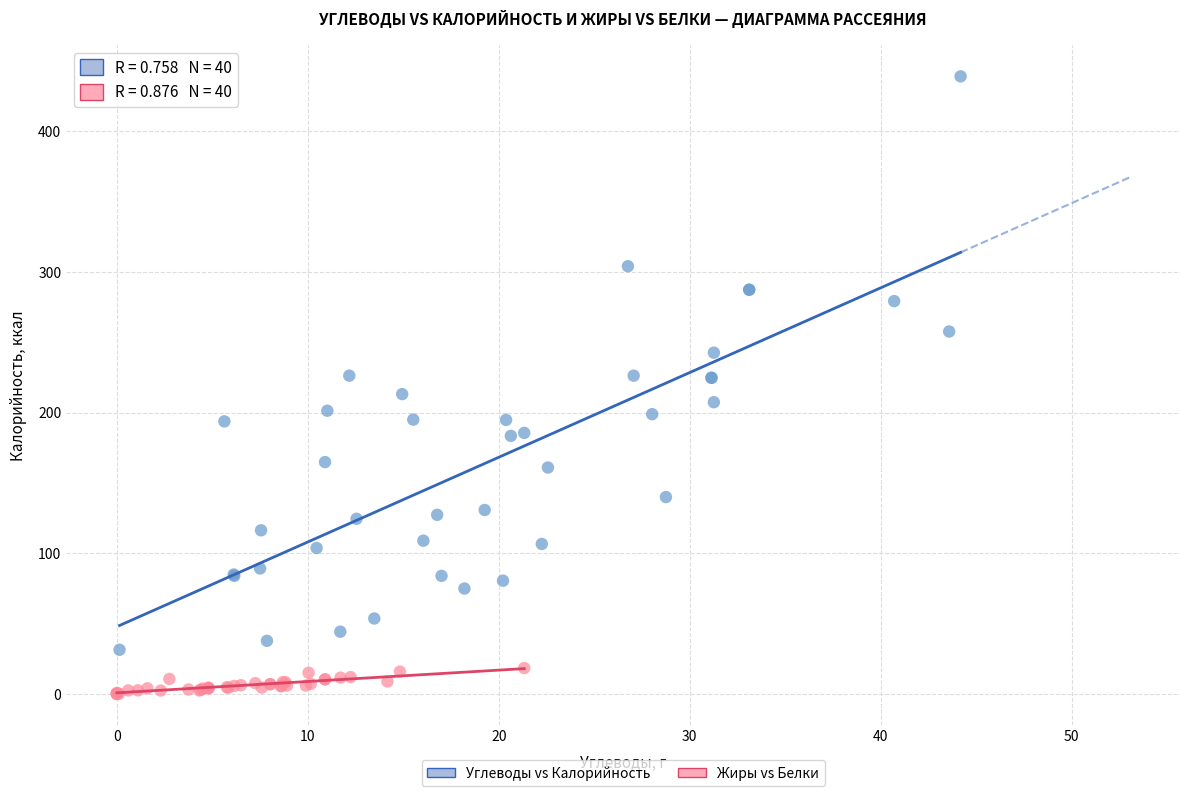

Which series reaches the minimum Y coordinate?

Жиры vs Белки